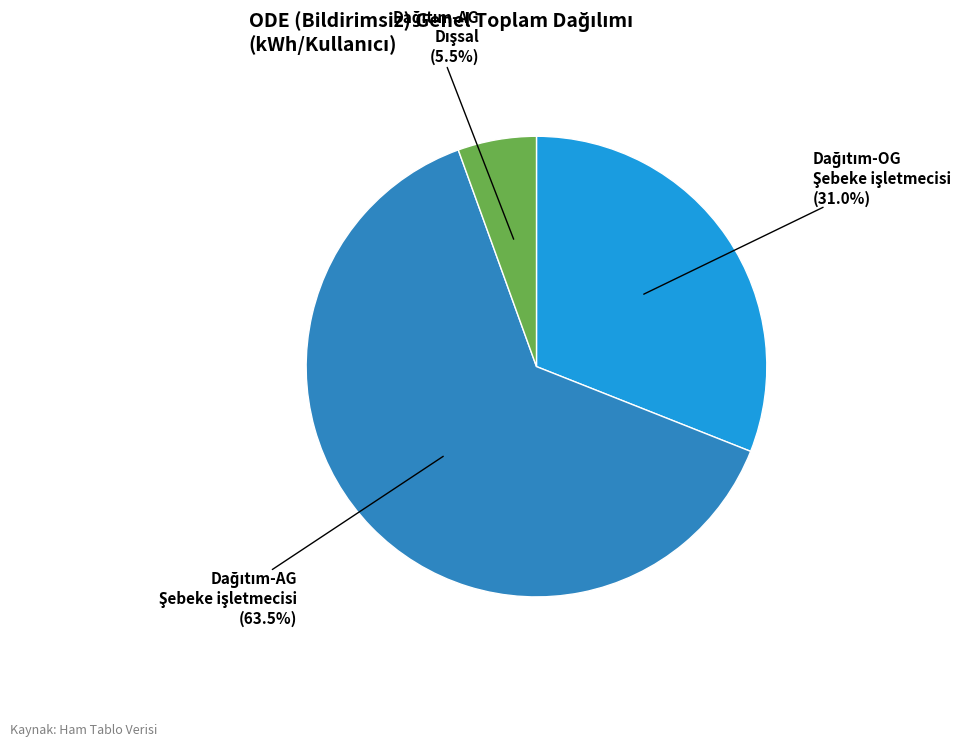

Is there a majority slice in this chart?

Yes